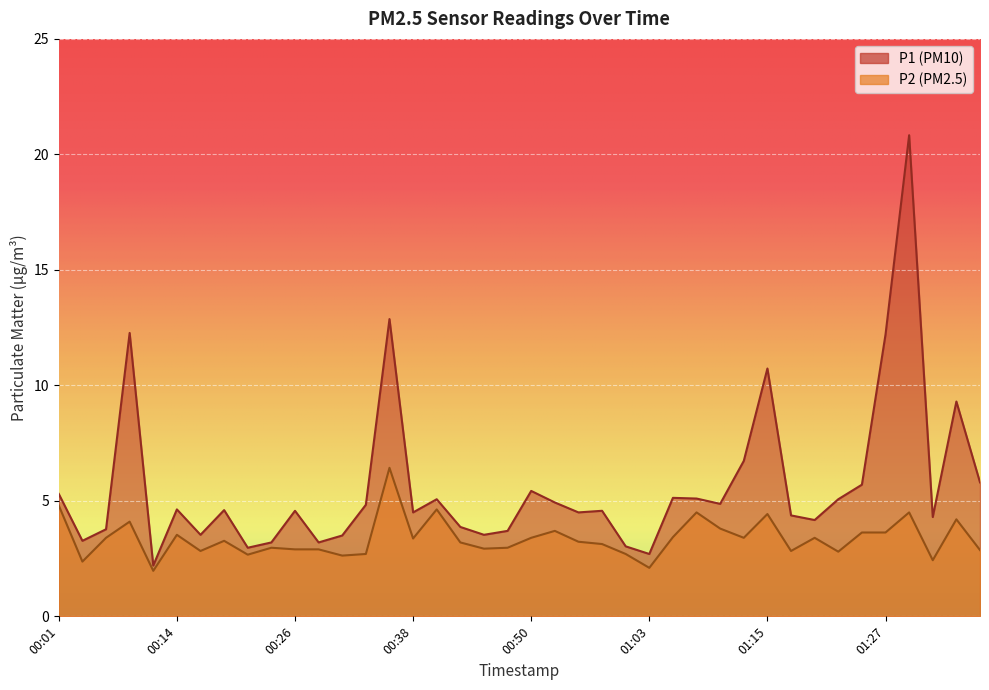

What is the highest value of the P1 series?

20.8